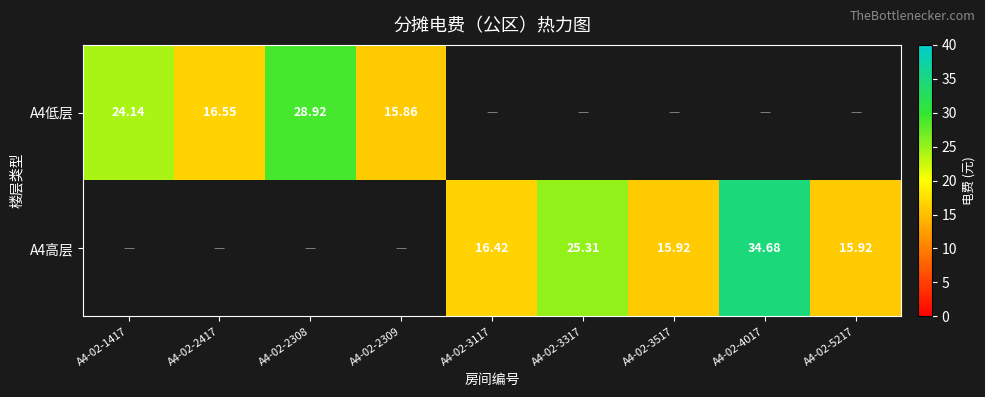

What is the sum of the A4低层 values at A4-02-2417 and A4-02-3517?

16.6